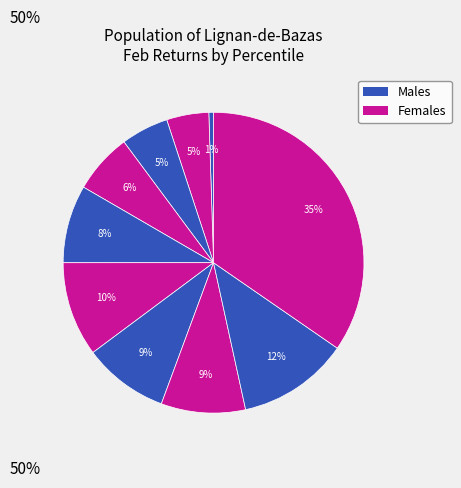

Count the number of slices in the pie.

10